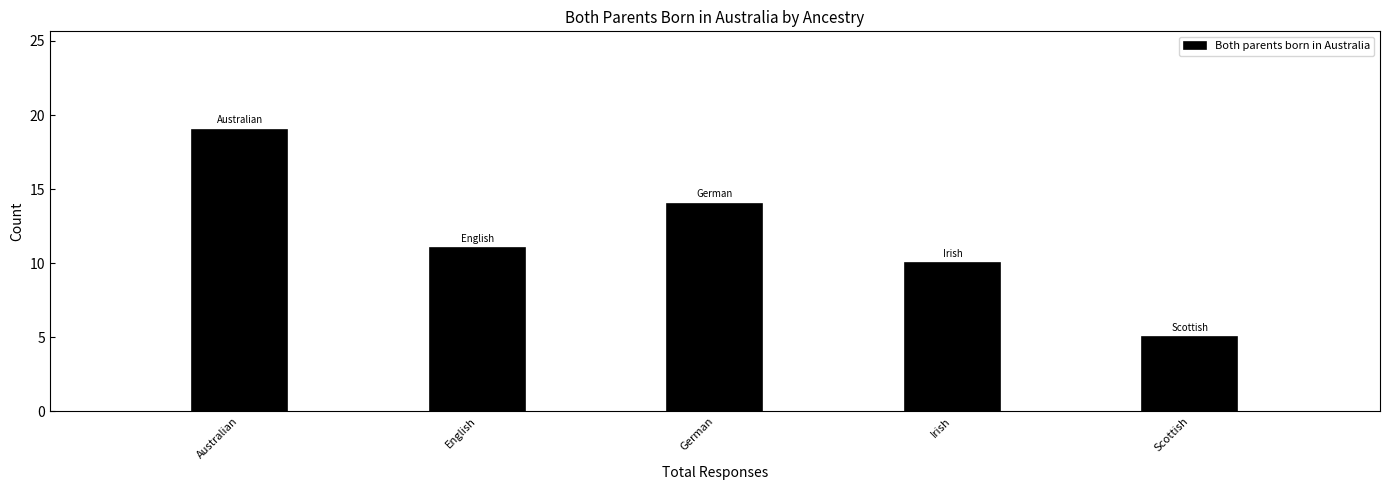

Reading left to right, extract all data points from this chart.

19	11	14	10	5